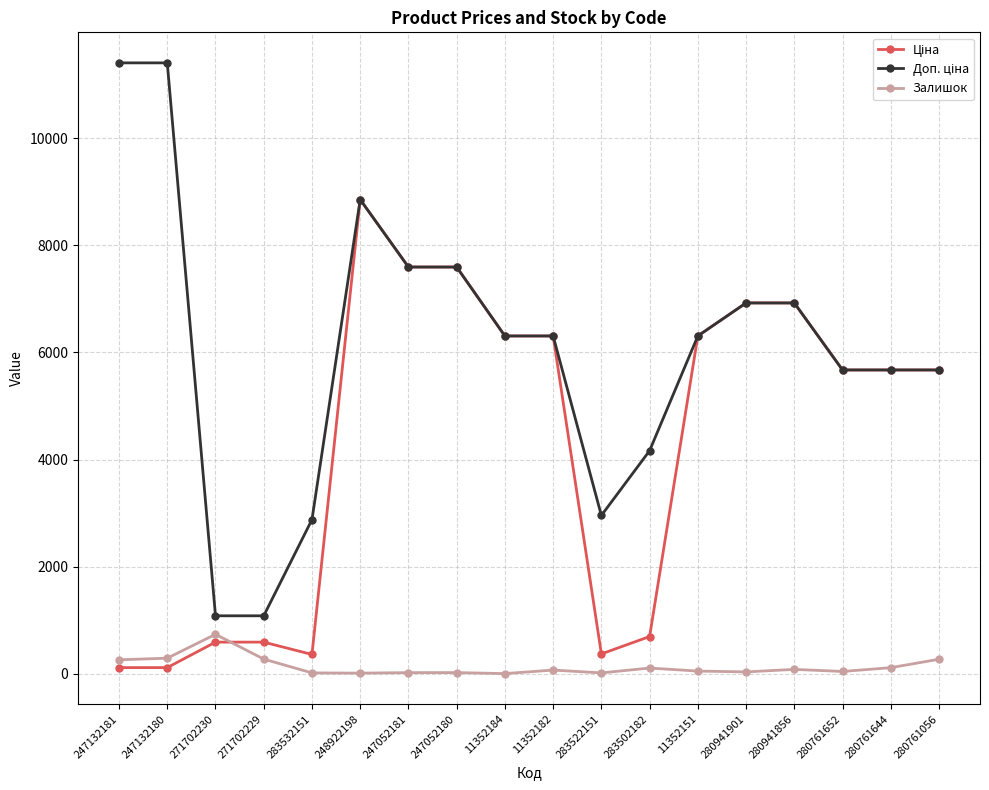

True or false: Залишок has a value of 15.0 at 283532151.

True